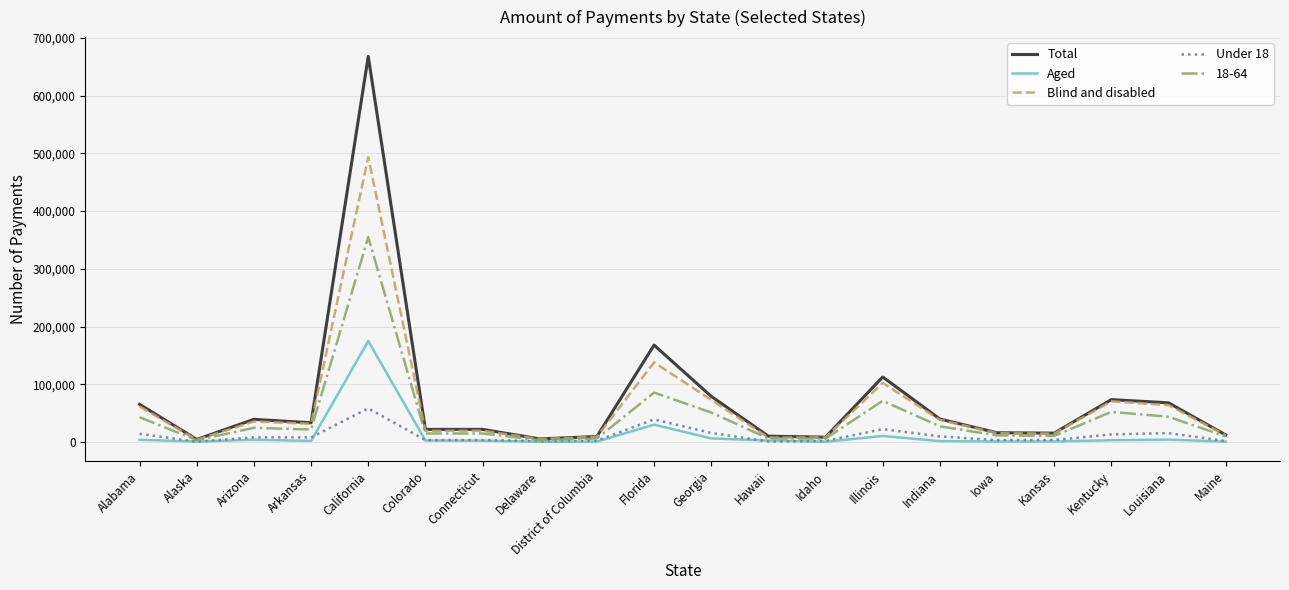

Count the number of categories in the chart.

20